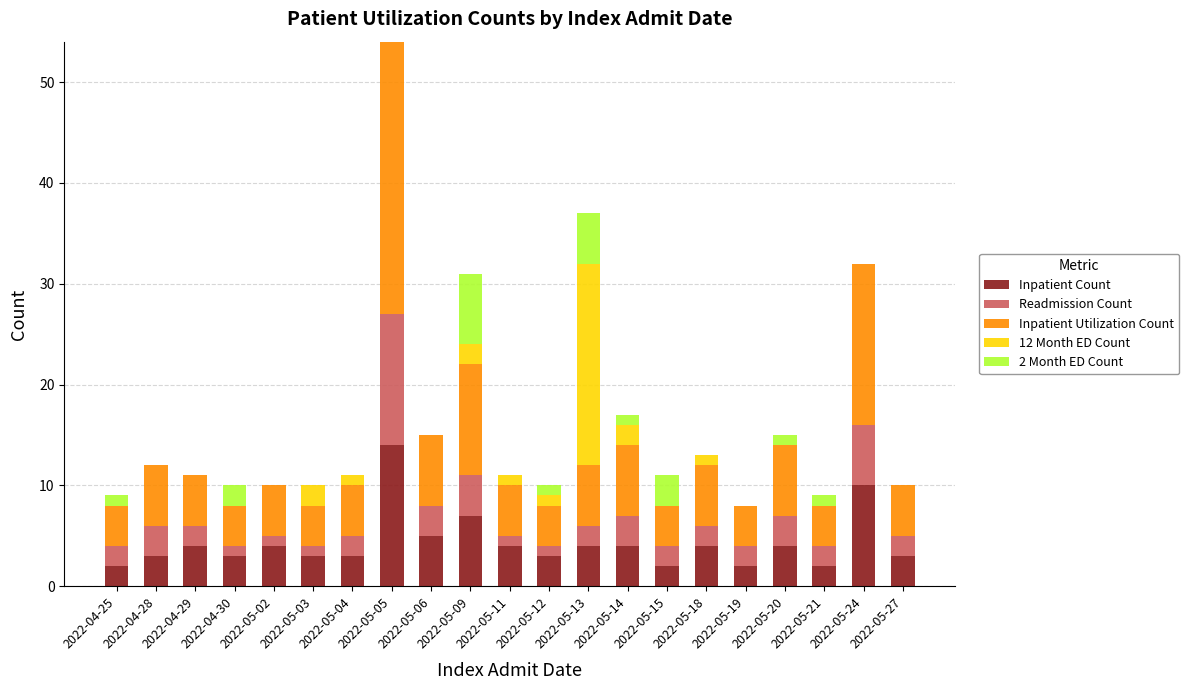

What is the highest value of the Inpatient Count series?

14